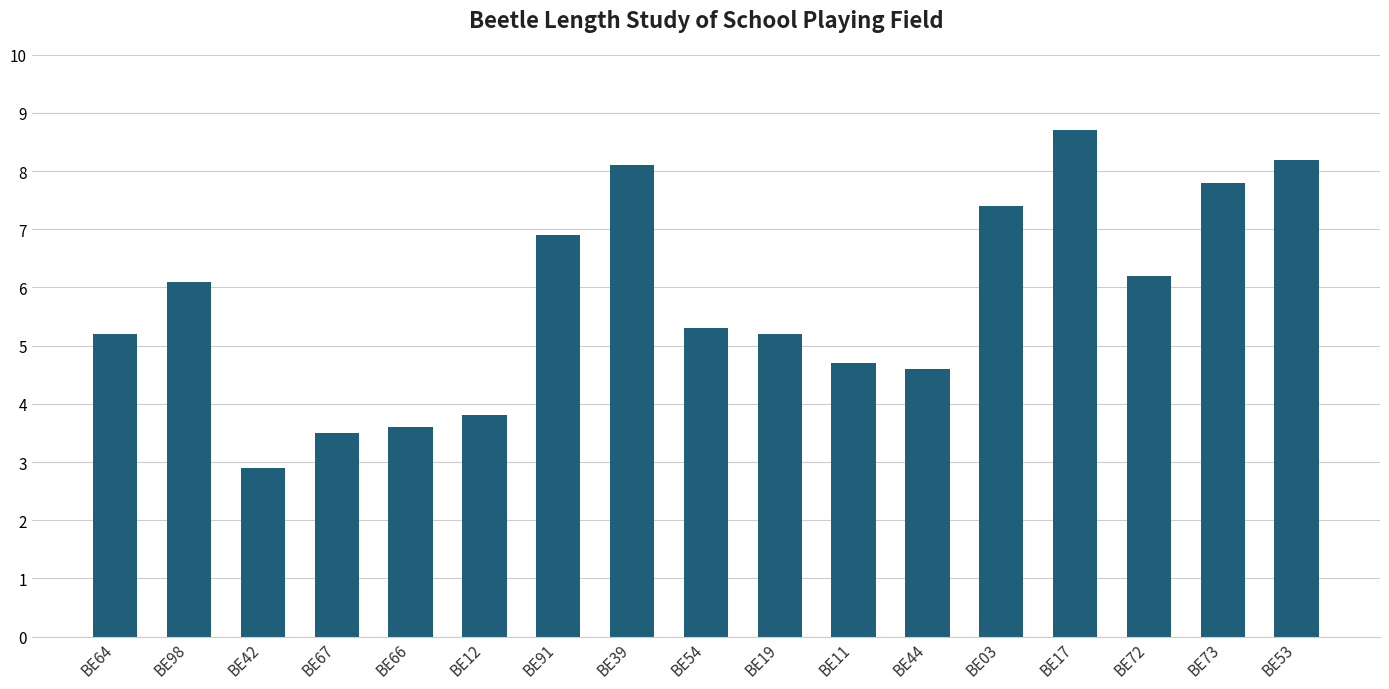

Approximately how many times larger is the value at BE19 compared to BE98?

0.9